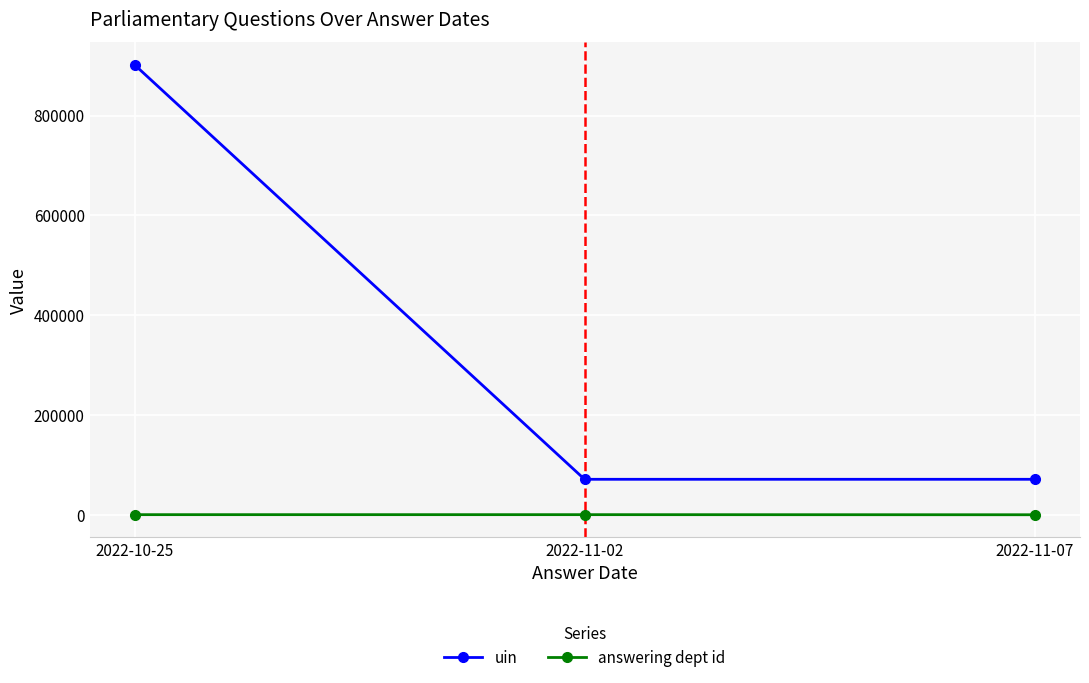

What is the average value of the answering dept id series?

142